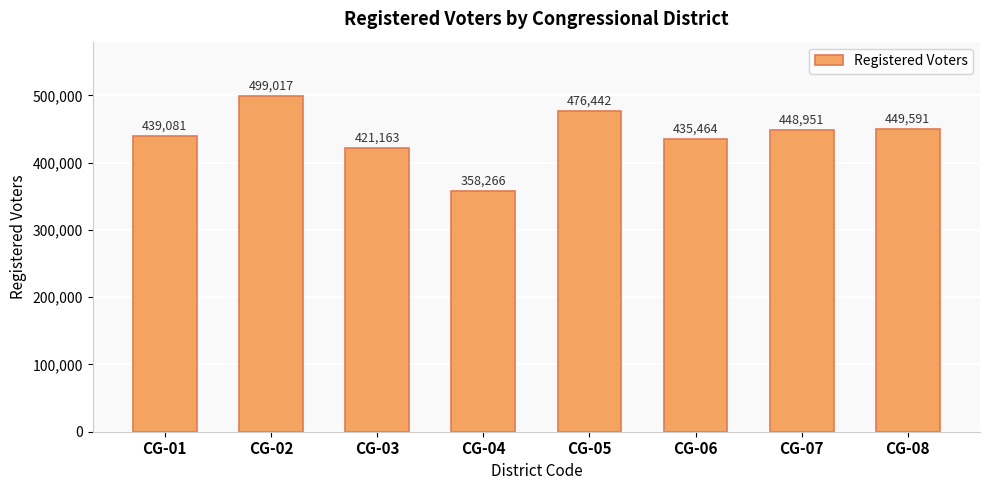

Where does the data first go above 448951?

CG-02